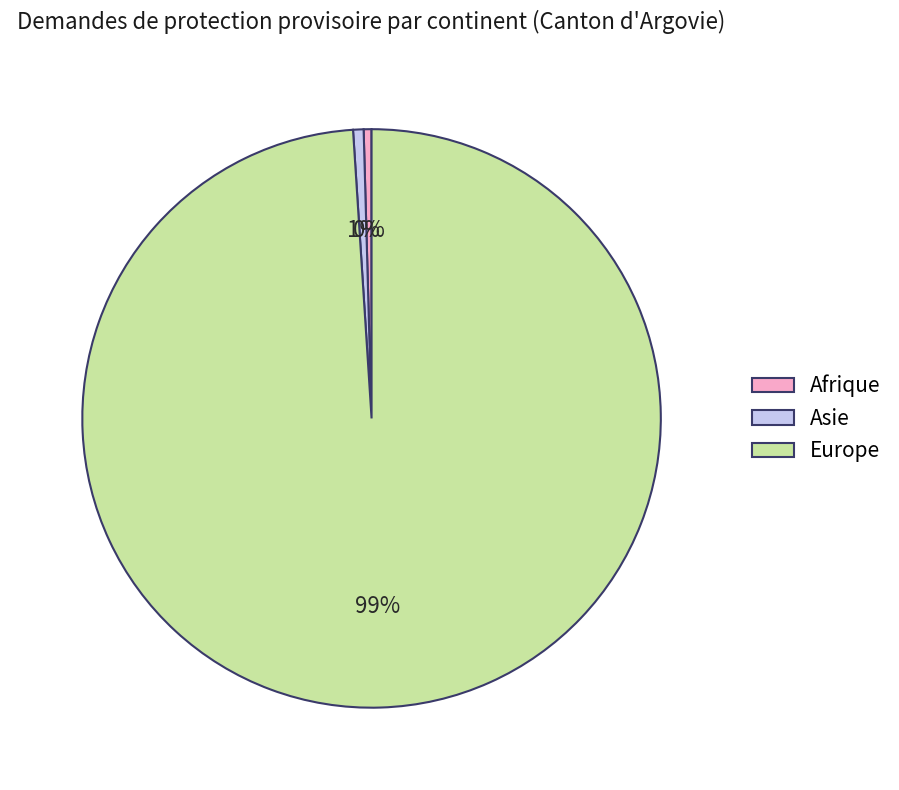

The Europe slice represents 91% of the pie. True or false?

False